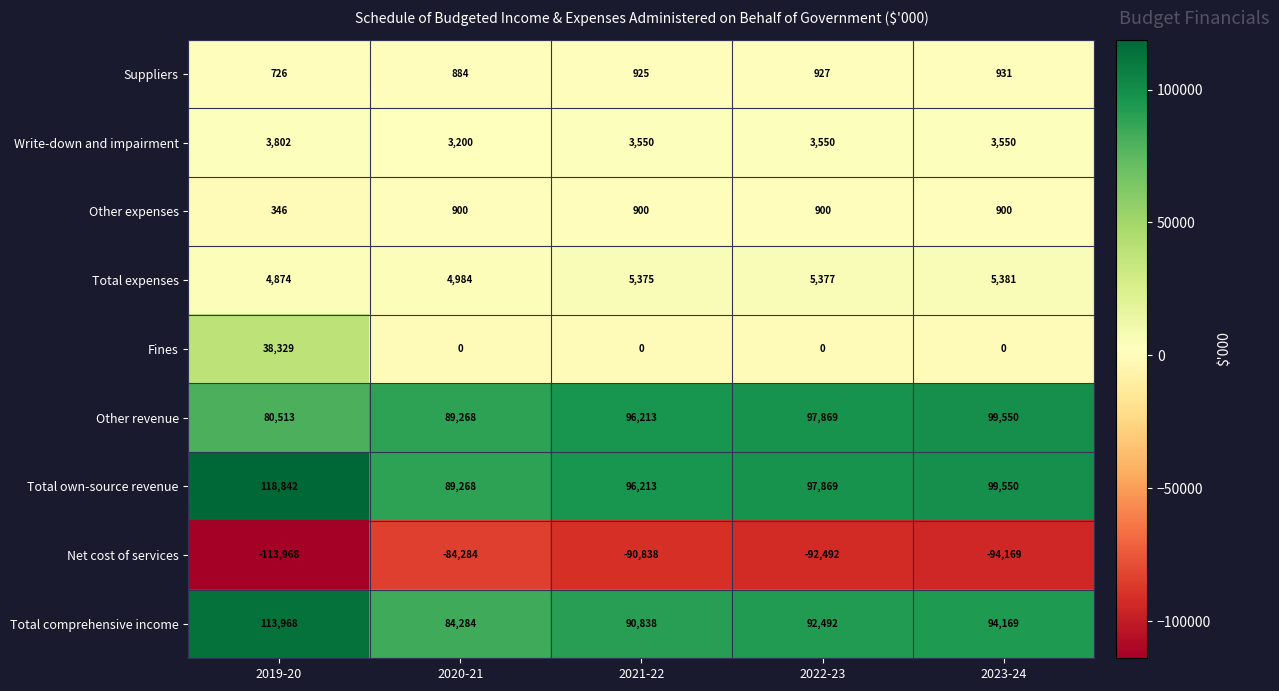

Is it true that Net cost of services equals -113968 at 2019-20?

True